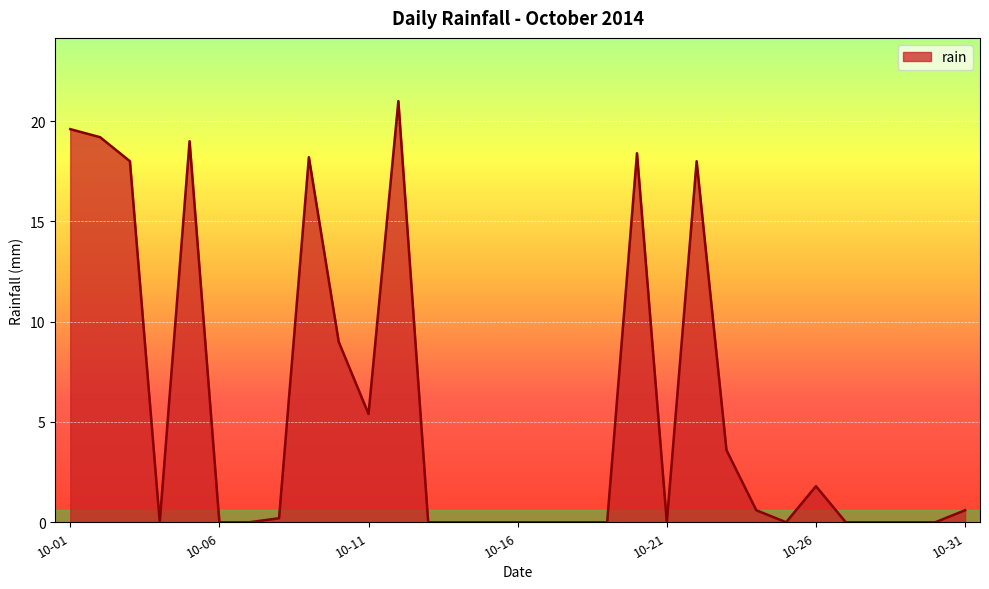

What is the greatest value displayed?

21.0